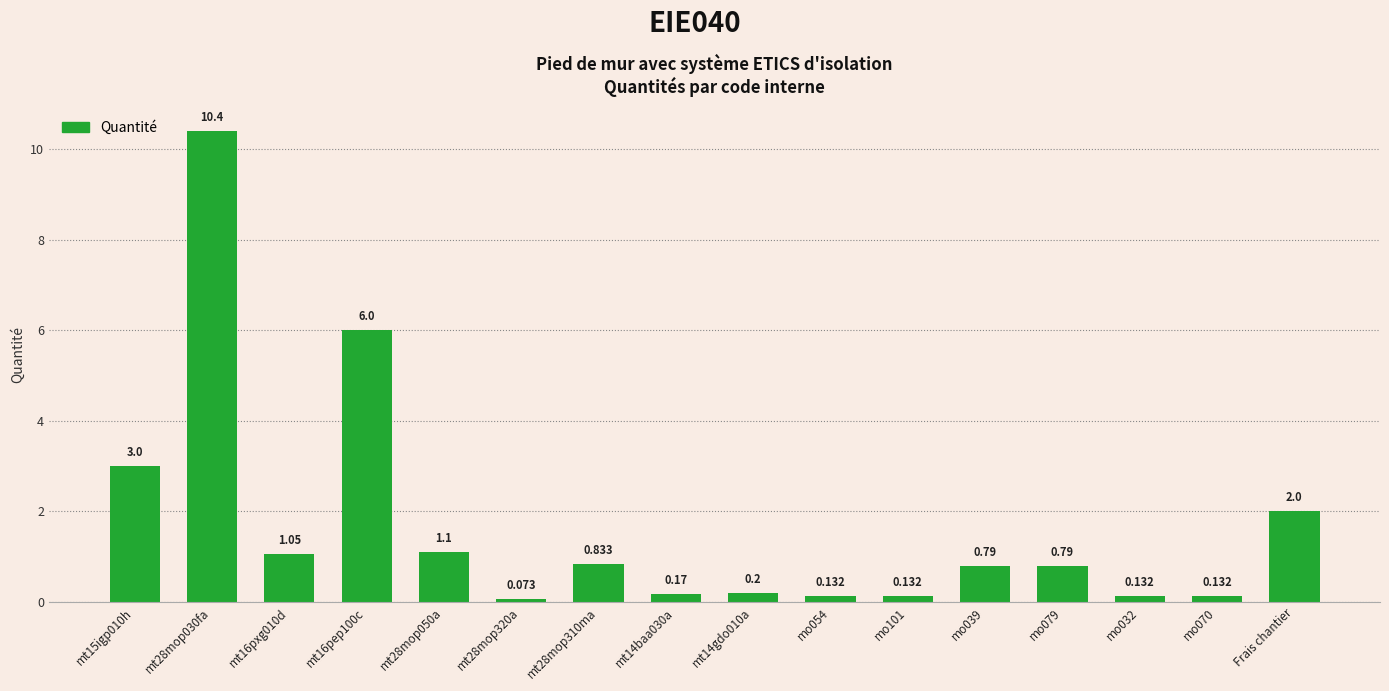

What is the label of the 16th bar from the left?

Frais chantier